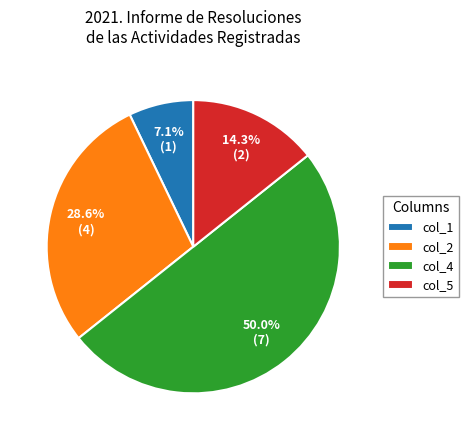

Combined, what portion of the pie is col_1 and col_4?

57.1%